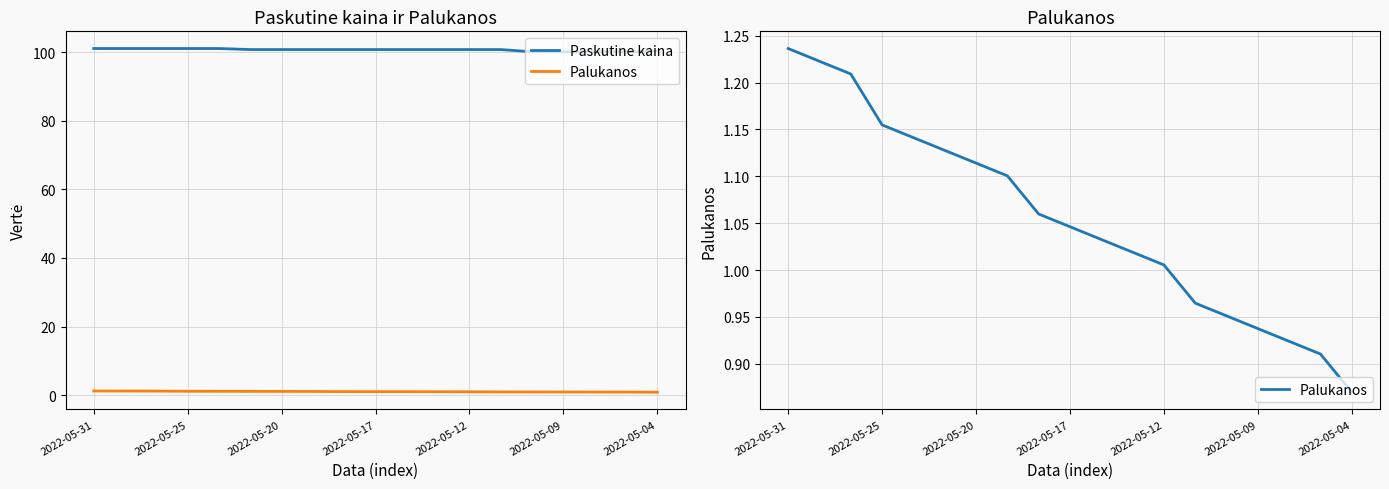

Rank the series by their average value, from highest to lowest.

Paskutine kaina, Palukanos